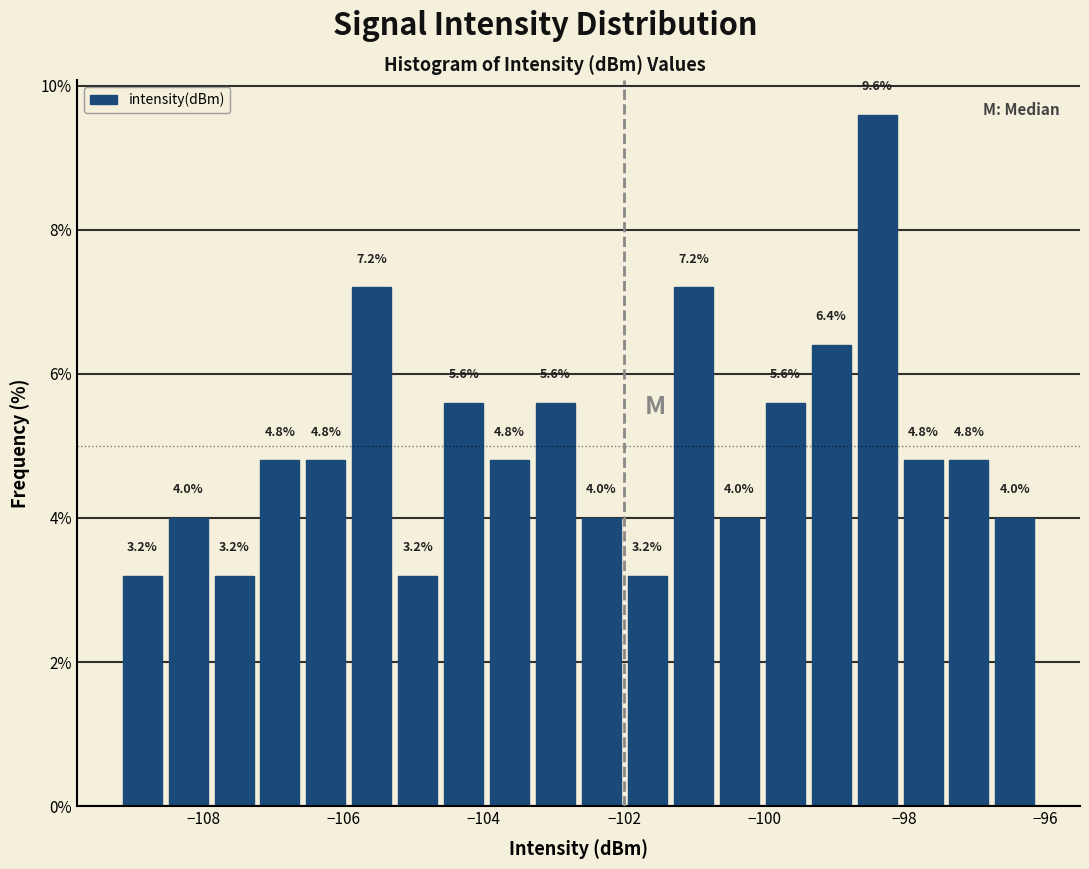

Around what value on the x-axis is the tallest bar? Give the approximate position of its centre, as read against the axis.

-98.4